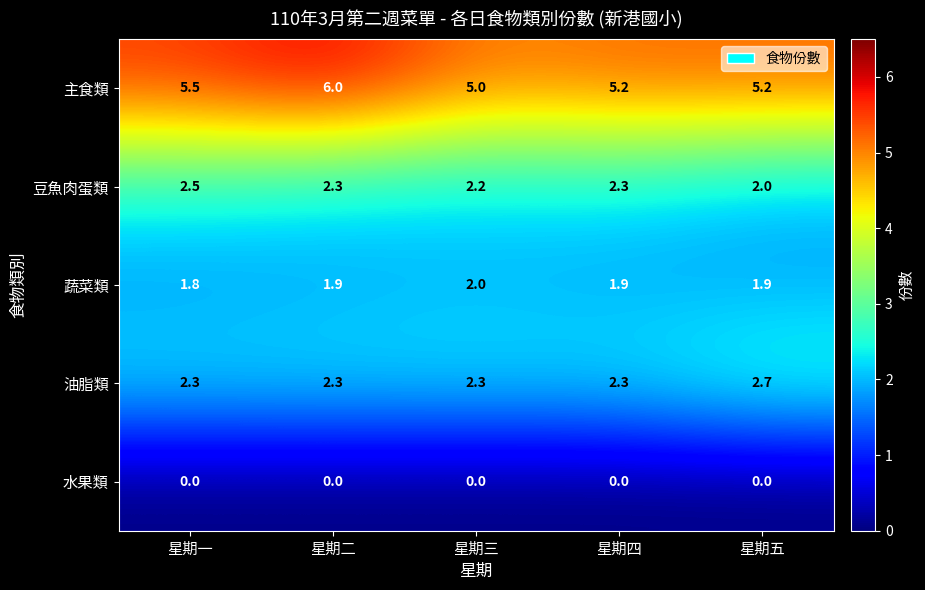

Which series has the largest range (max minus min)?

主食類